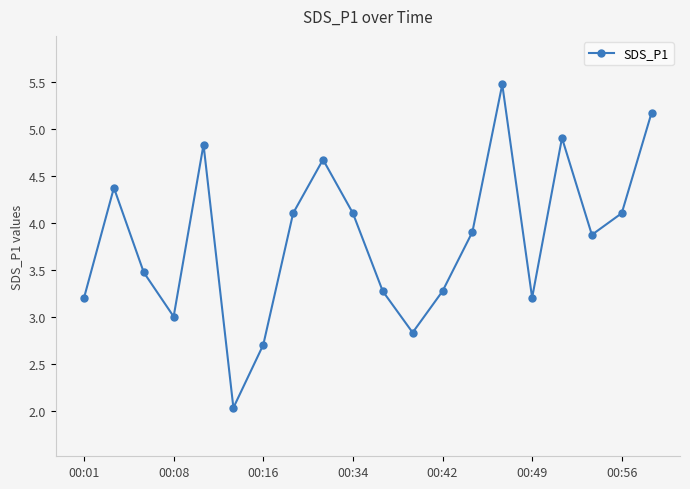

What is the average value?

3.8